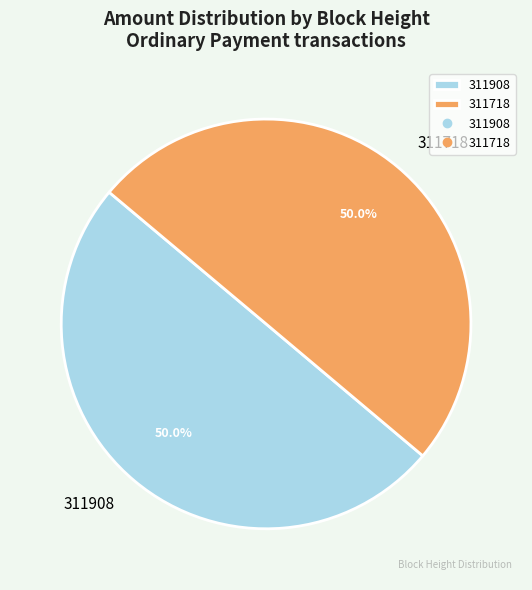

To the nearest percent, what portion does 311908 represent?

50%